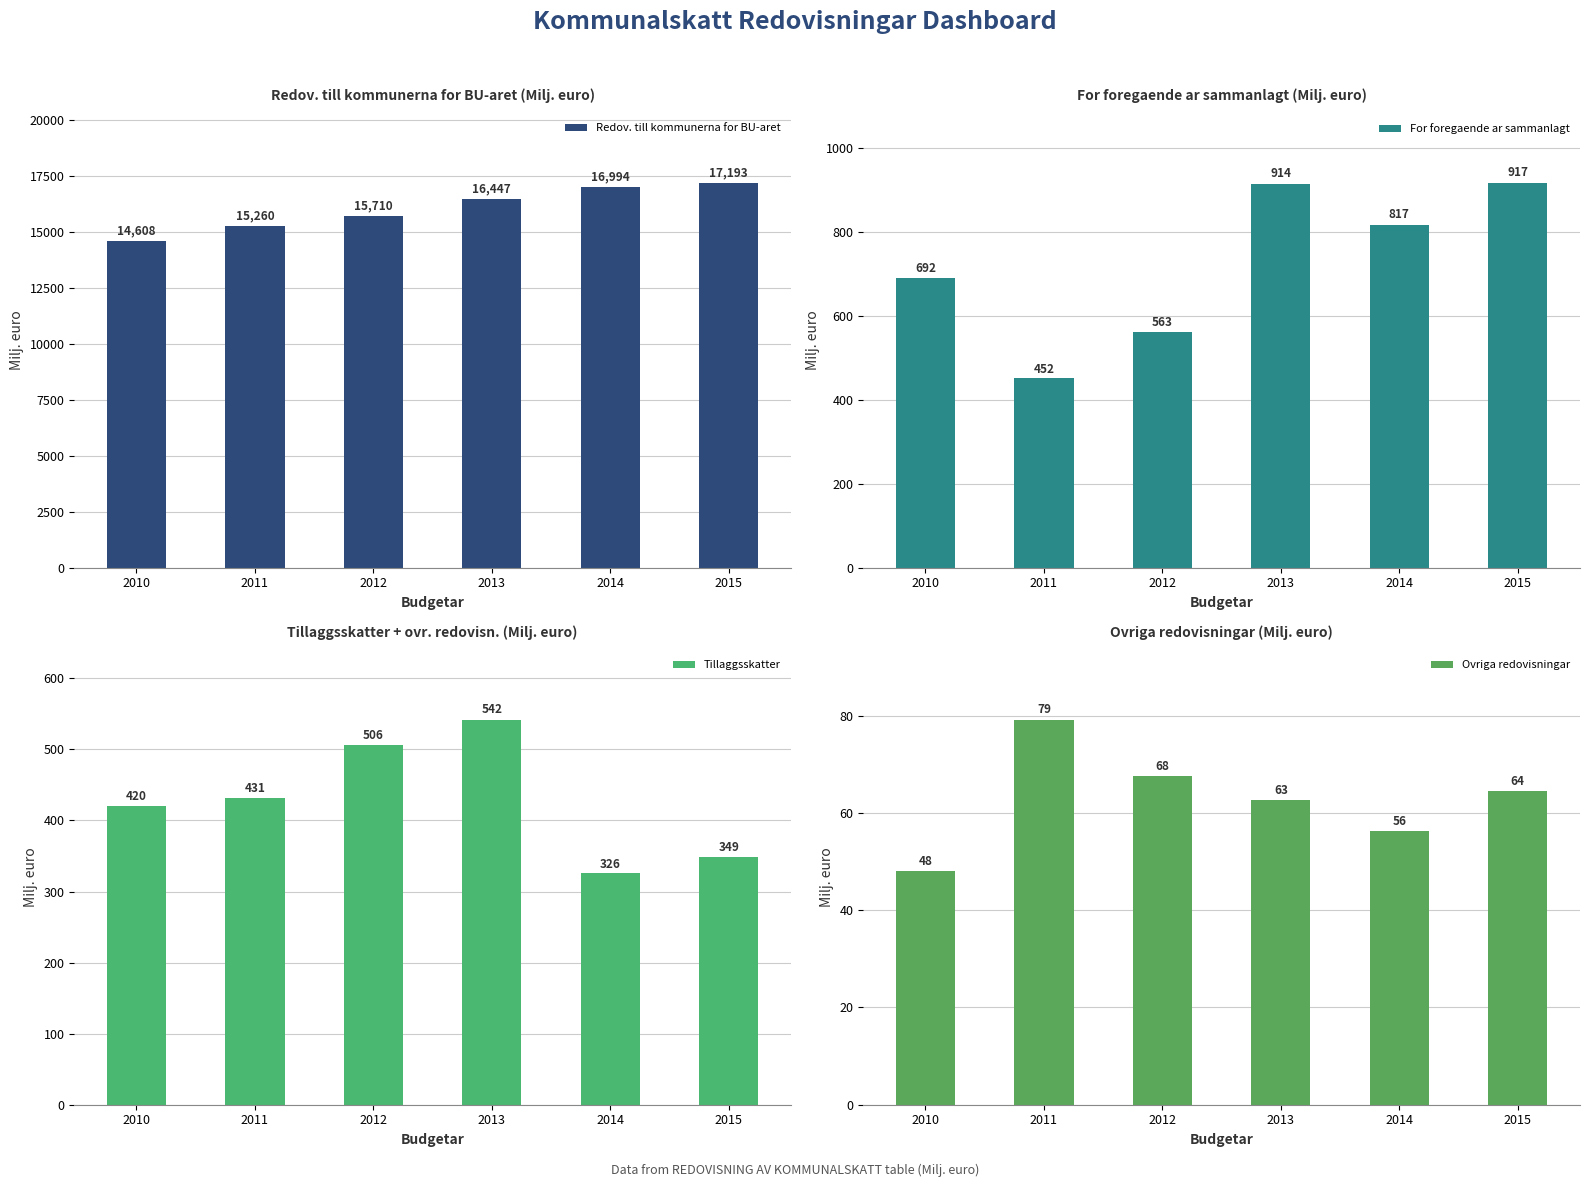

What is the difference between the highest and lowest values at 2010?

14559.7